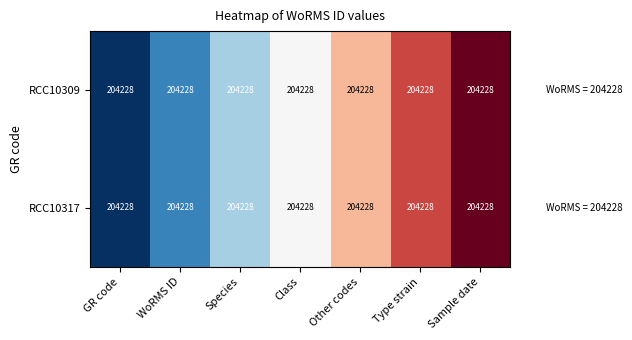

Which has a higher value, Sample date or WoRMS ID?

Sample date